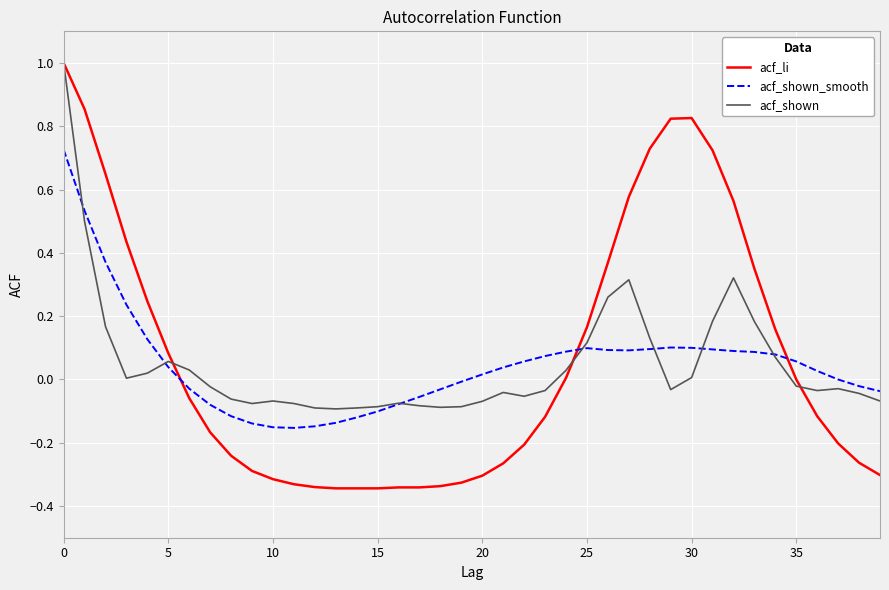

How many series are shown in this chart?

3